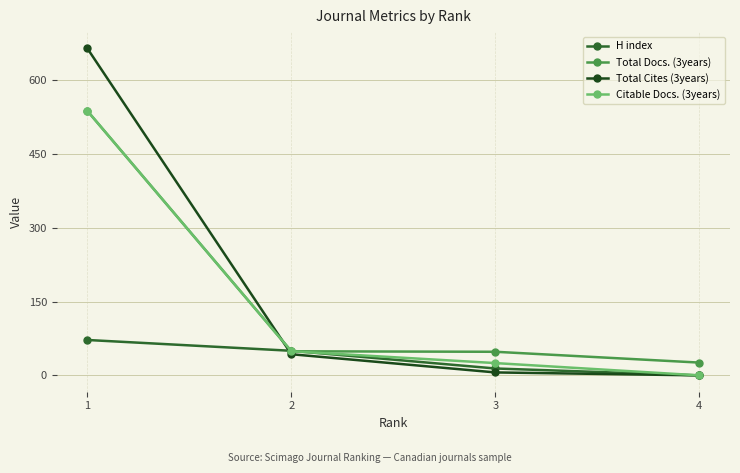

True or false: Citable Docs. (3years) has more than 2 points higher than both neighbors.

False